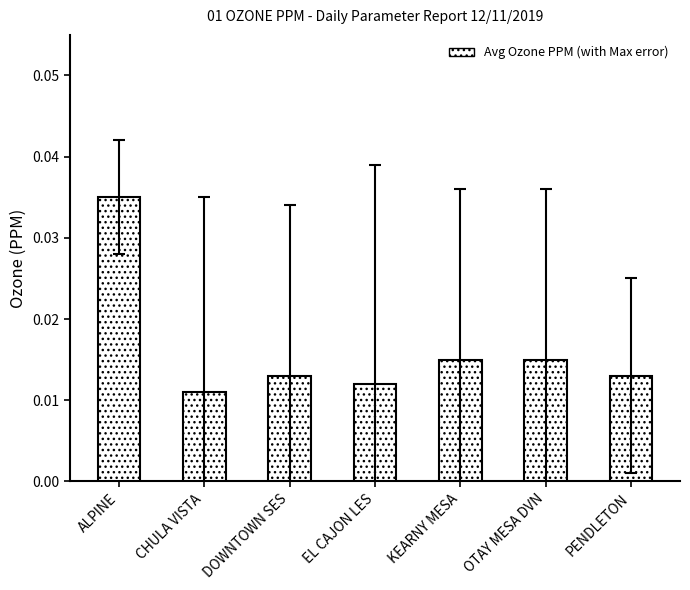

Where is the data nearest to the value 0?

CHULA VISTA